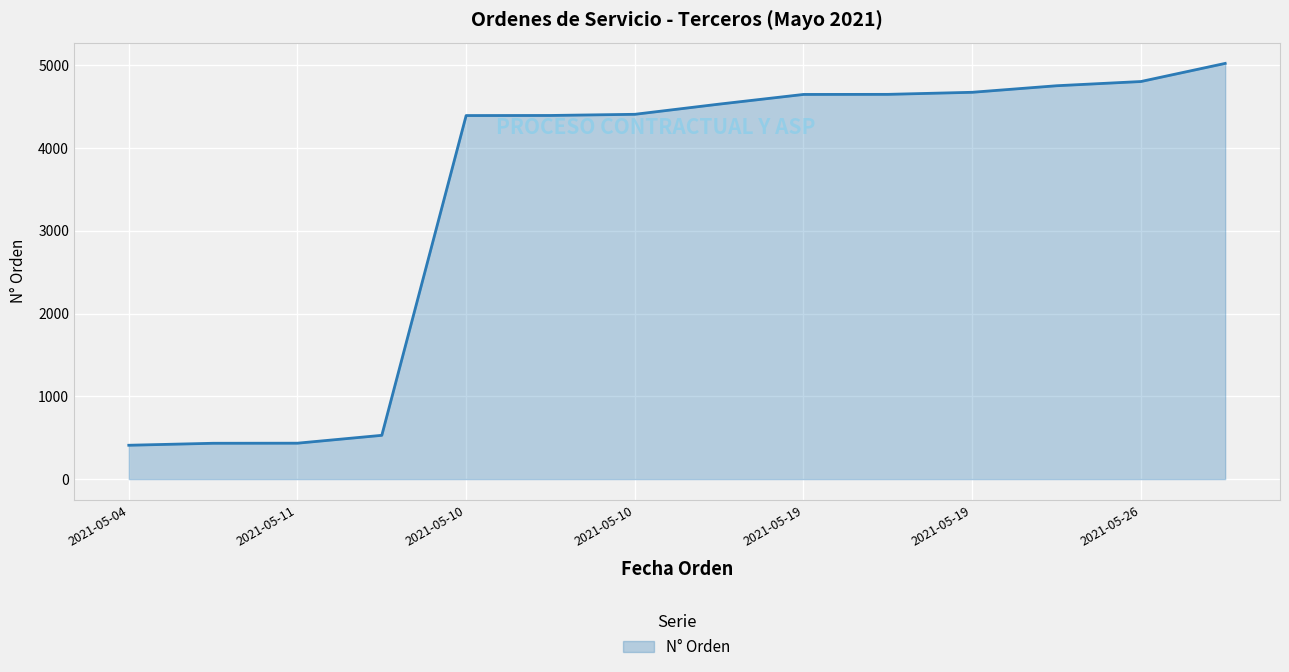

What is the difference between the maximum and minimum values?

4613